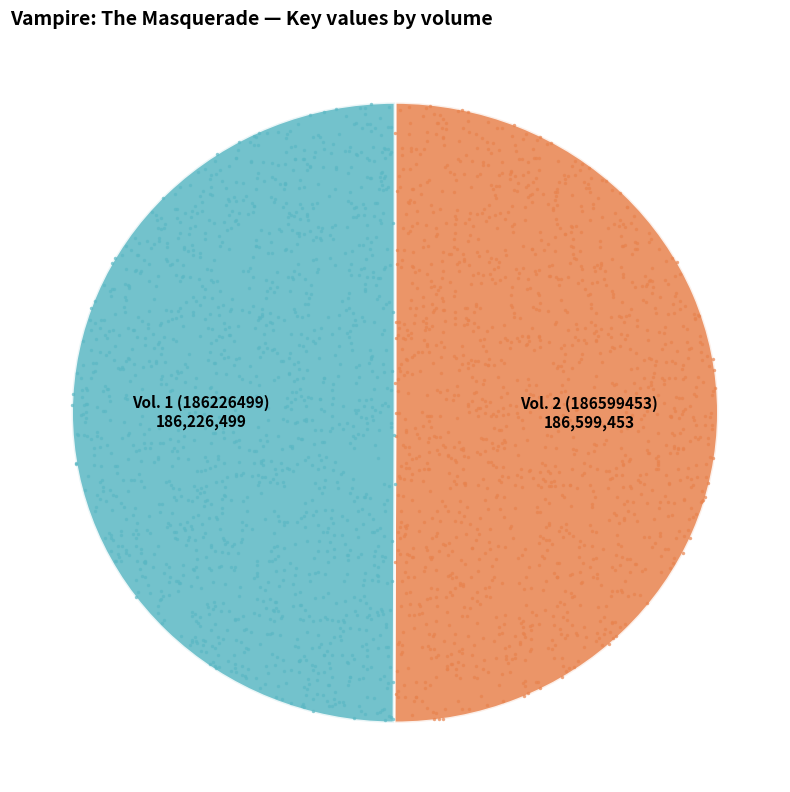

True or false: Vol. 1 (186226499) accounts for 63% of the total.

False